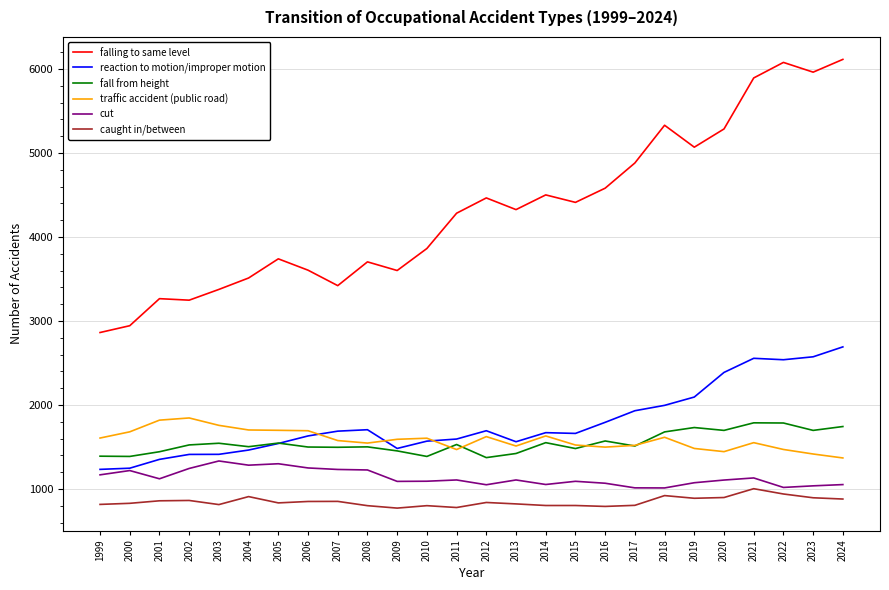

Which series has the widest spread of values?

falling to same level